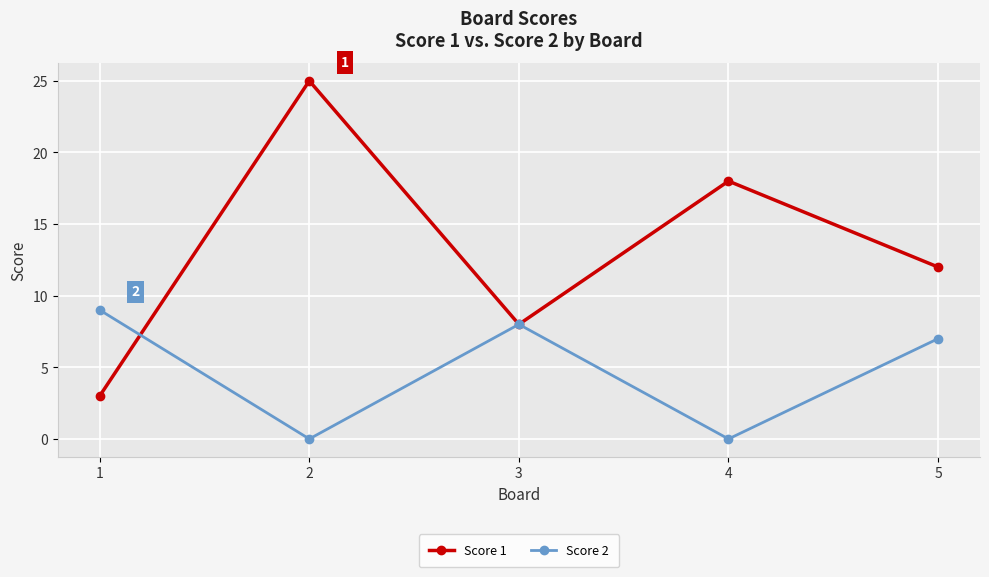

What is the sum of all Score 1 values?

66